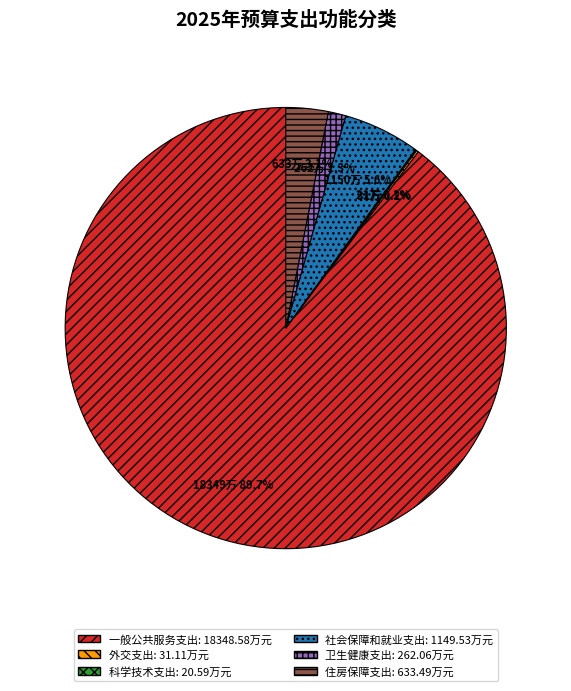

Which slice represents more than half of the pie?

一般公共服务支出